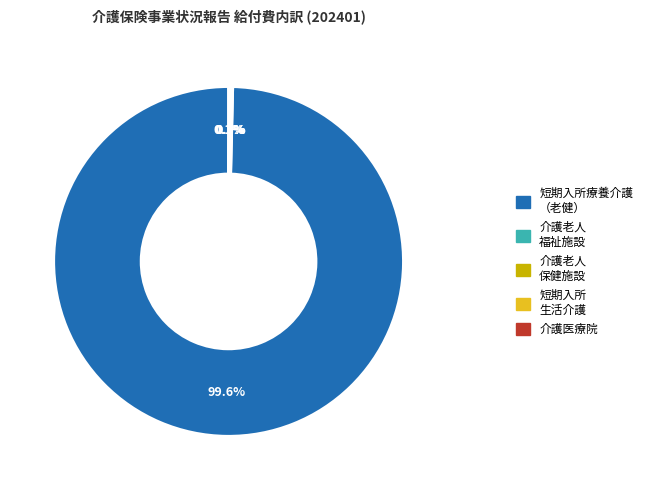

What is the majority slice?

短期入所療養介護 （老健）